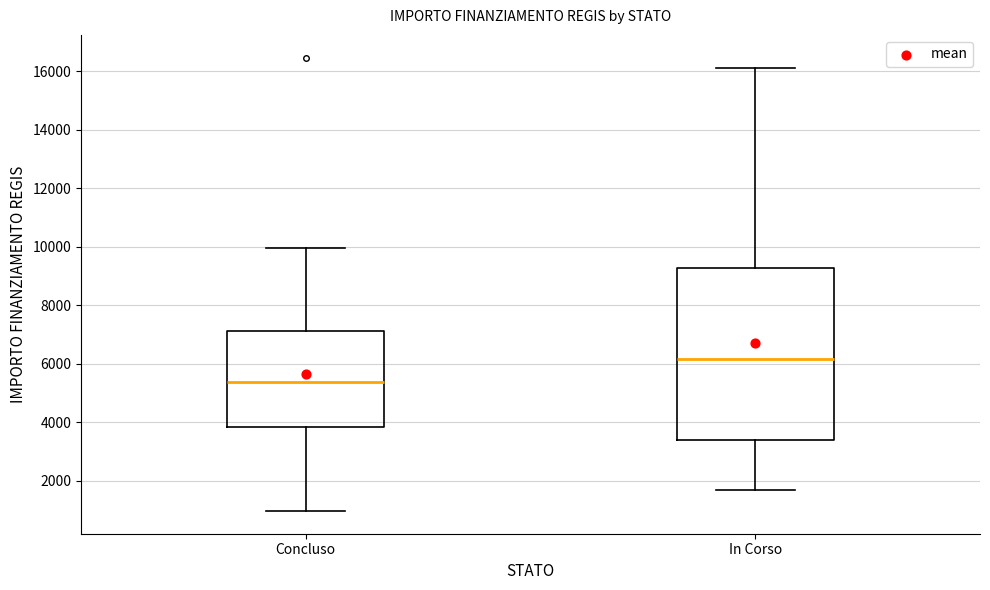

Reading left to right, read every box against the y-axis: the position of its median line, the range the box covers, and the ends of its whiskers. The values are not printed on the chart, so give them approximately, as read against the axis.

Concluso: median 5400, box 3800 to 7200, whiskers 1000 to 10000
In Corso: median 6200, box 3400 to 9200, whiskers 1800 to 16200